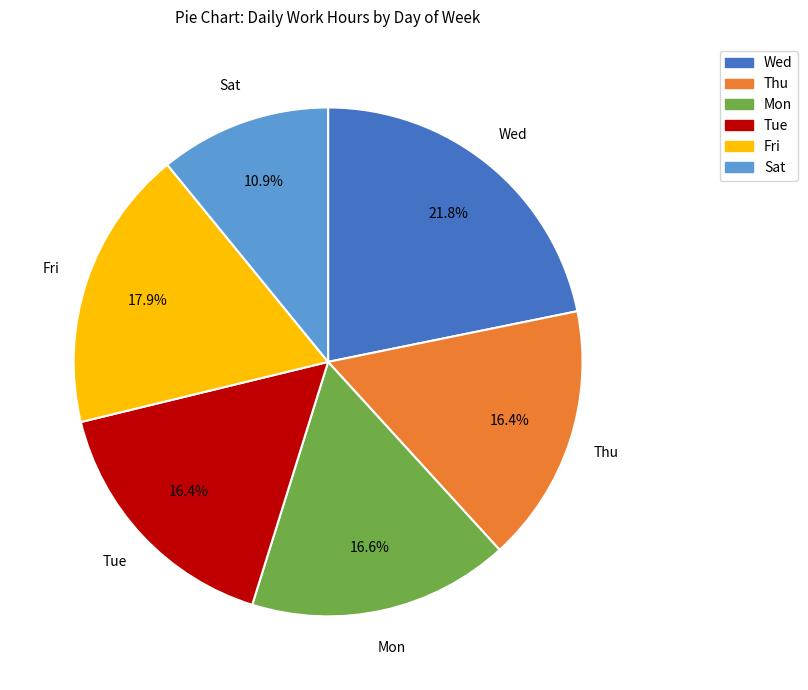

Which has a higher value, Thu or Wed?

Wed